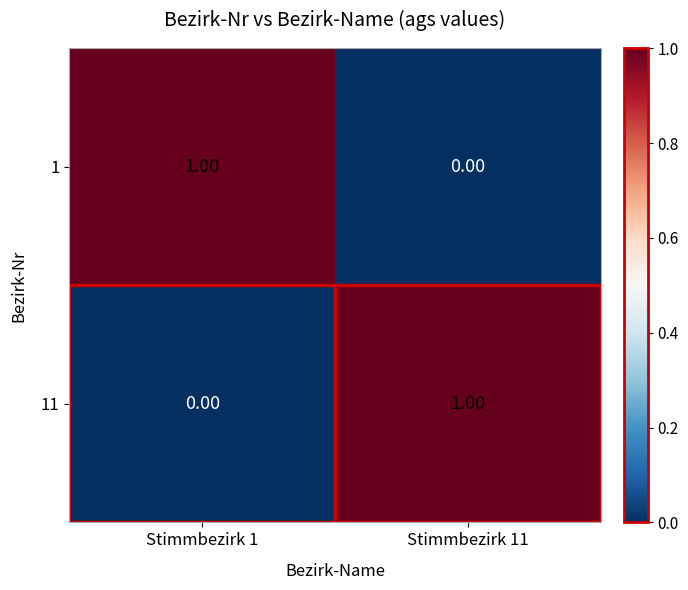

Rank the categories by 1 value from highest to lowest.

Stimmbezirk 1, Stimmbezirk 11